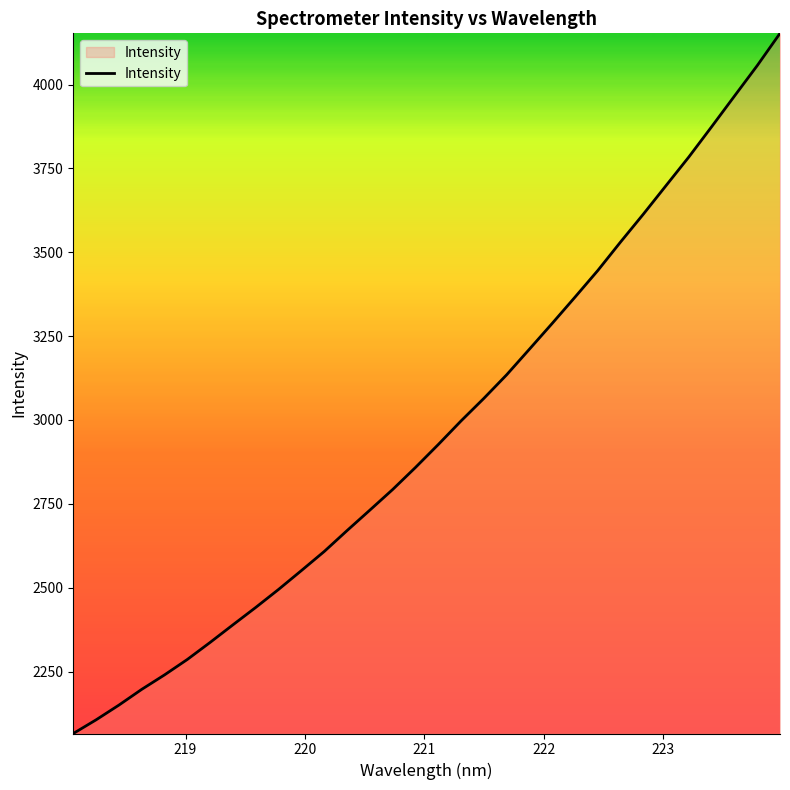

What is the smallest value displayed?

2065.1